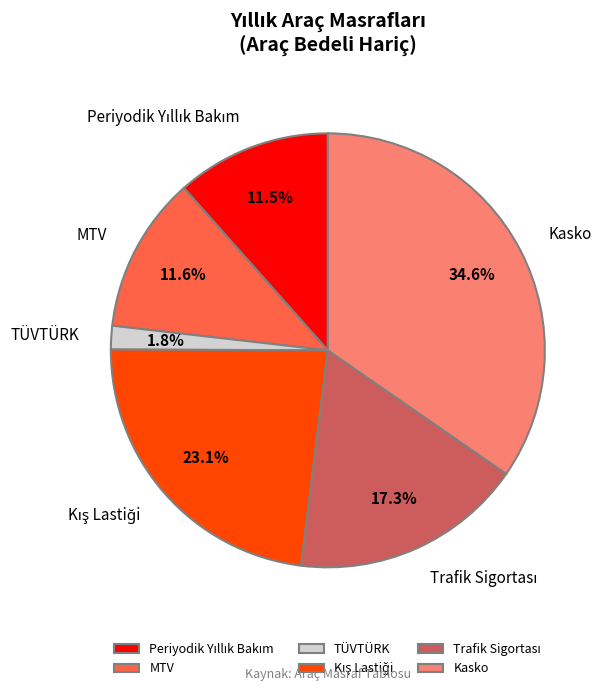

What is the largest slice in the pie chart?

Kasko